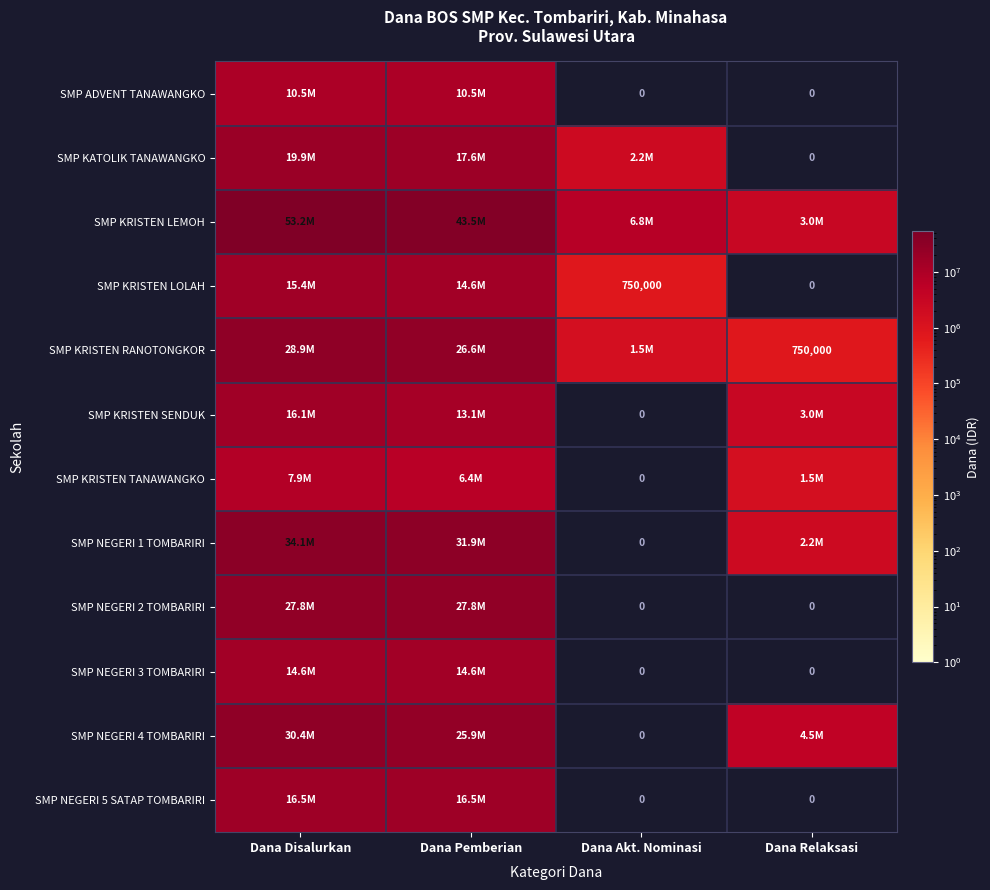

What is the difference between the maximum and minimum values in the SMP NEGERI 3 TOMBARIRI series?

14625000